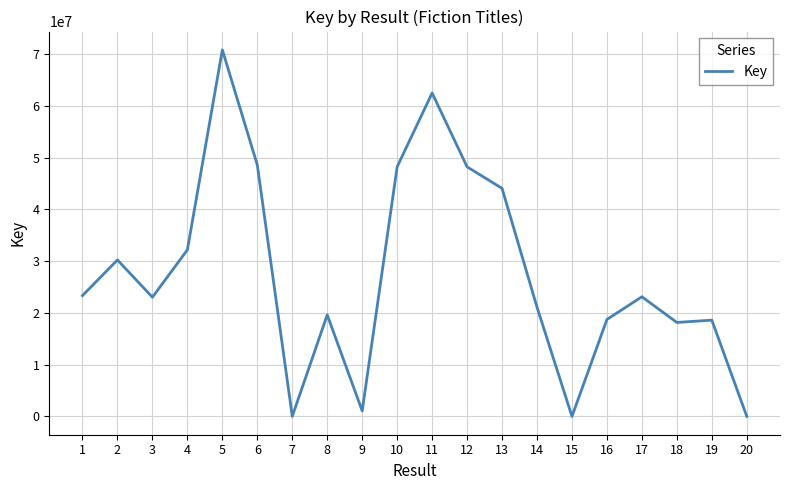

Where is the first local maximum?

2